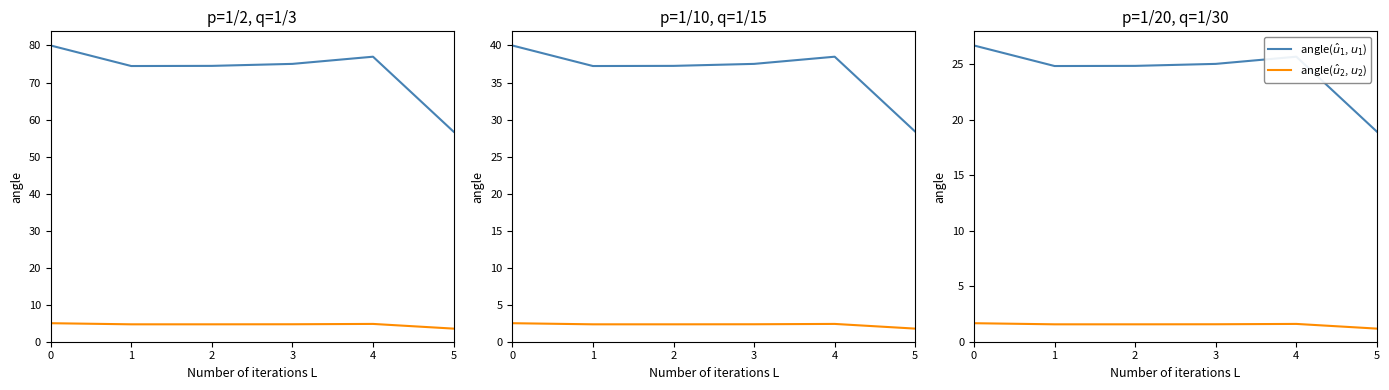

Which series has the largest total across all categories?

angle($\hat{u}_1$, $u_1$)